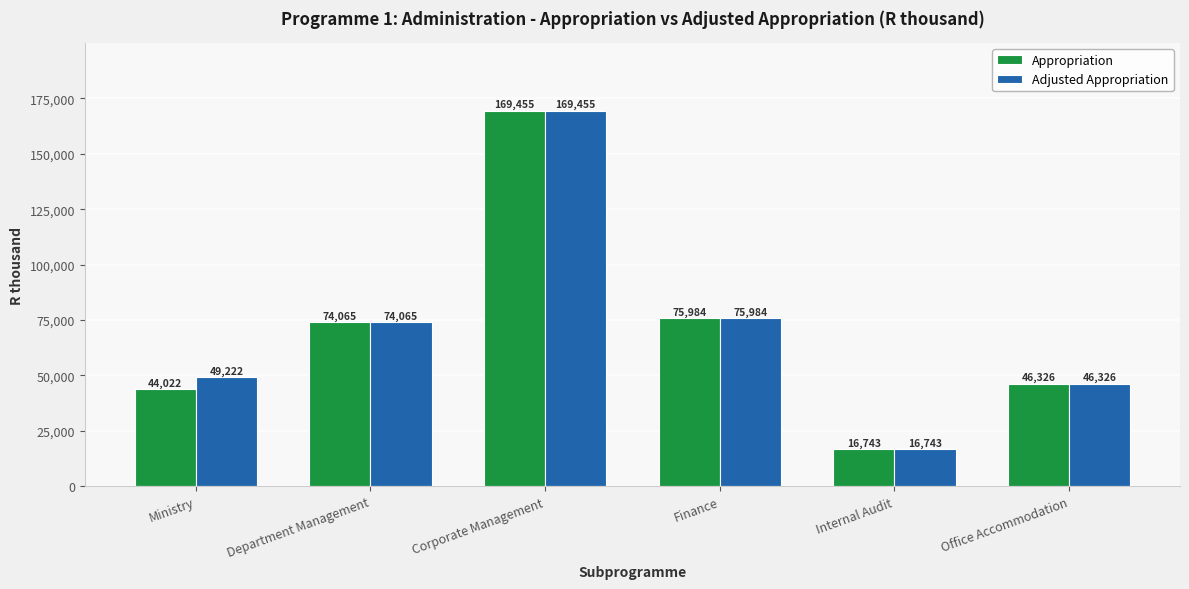

List the labels in order of Adjusted Appropriation value, smallest first.

Internal Audit, Office Accommodation, Ministry, Department Management, Finance, Corporate Management